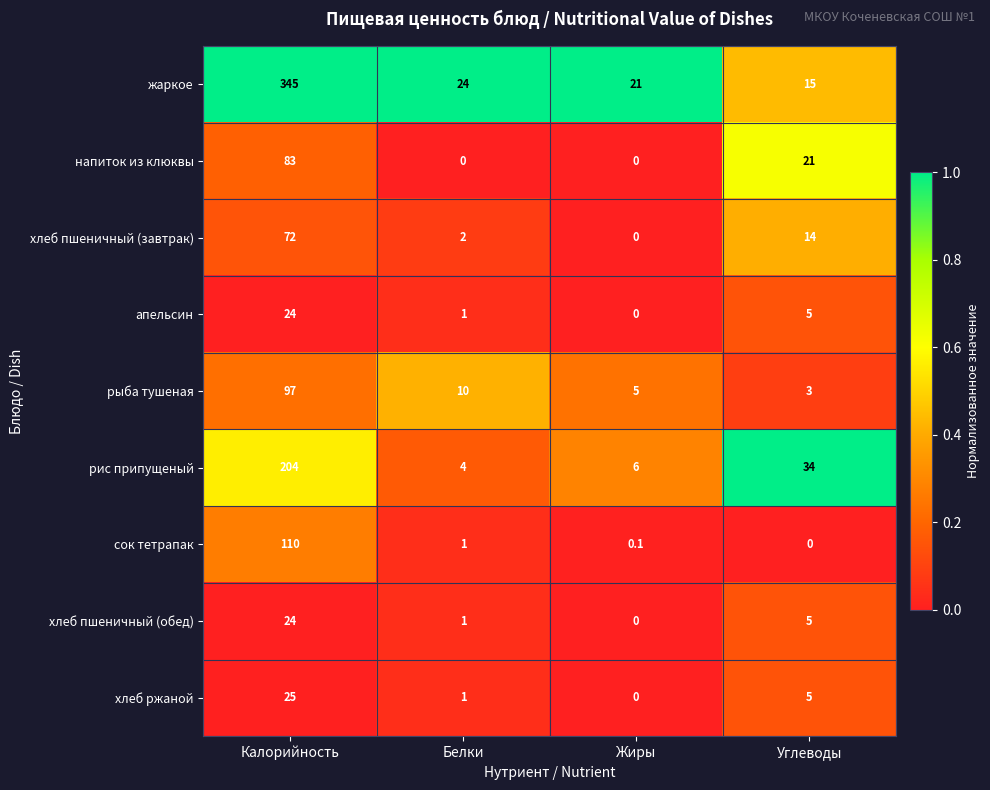

Where is хлеб пшеничный (завтрак) nearest to the value 36?

Углеводы